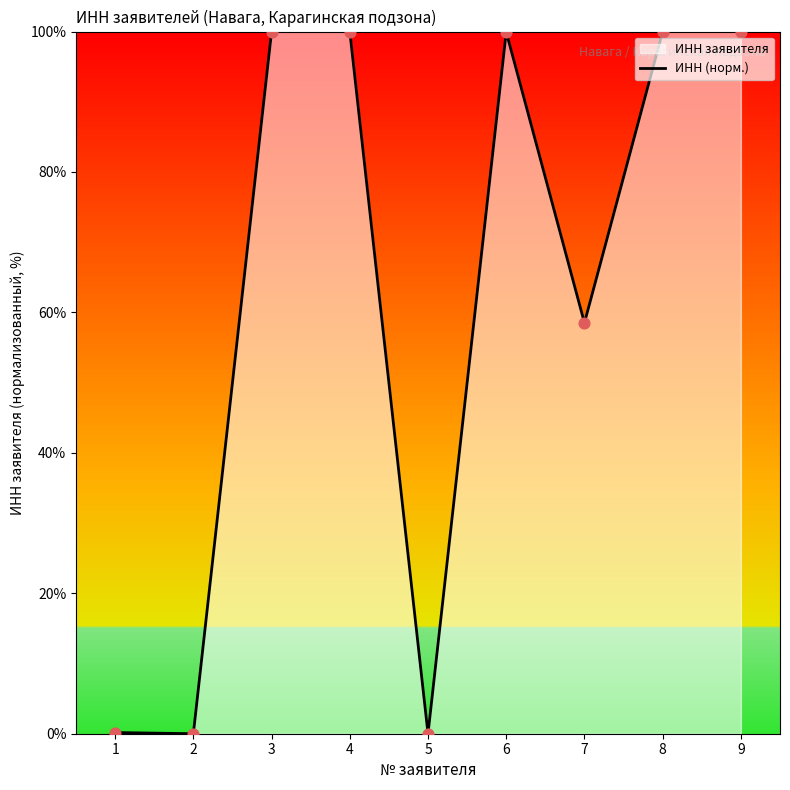

What is the change in value from 7 to 9?

+41.5